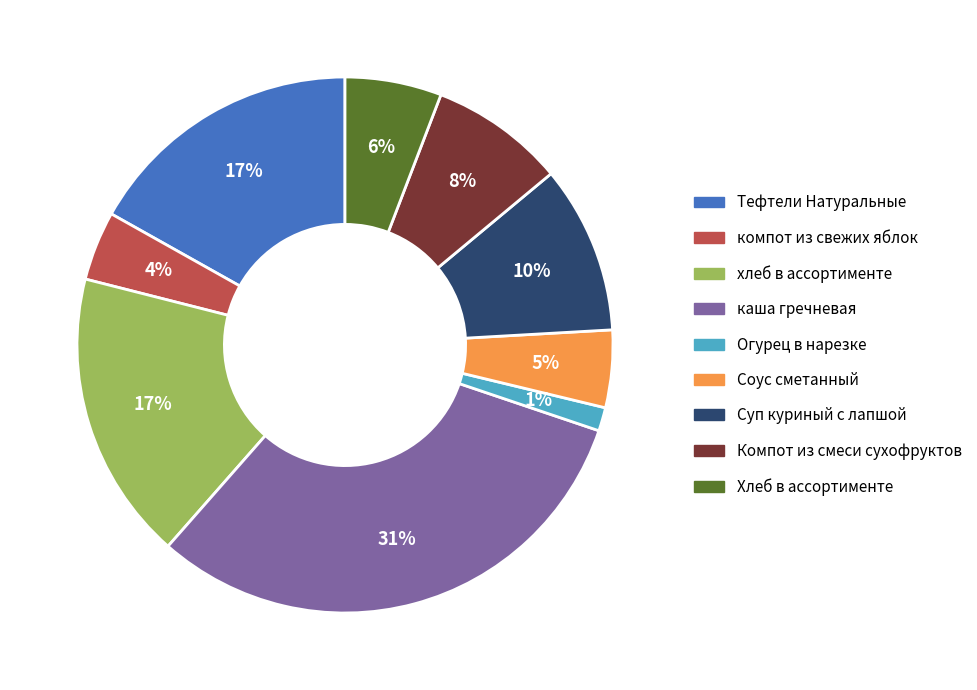

Is there any slice that represents more than half of the pie?

No